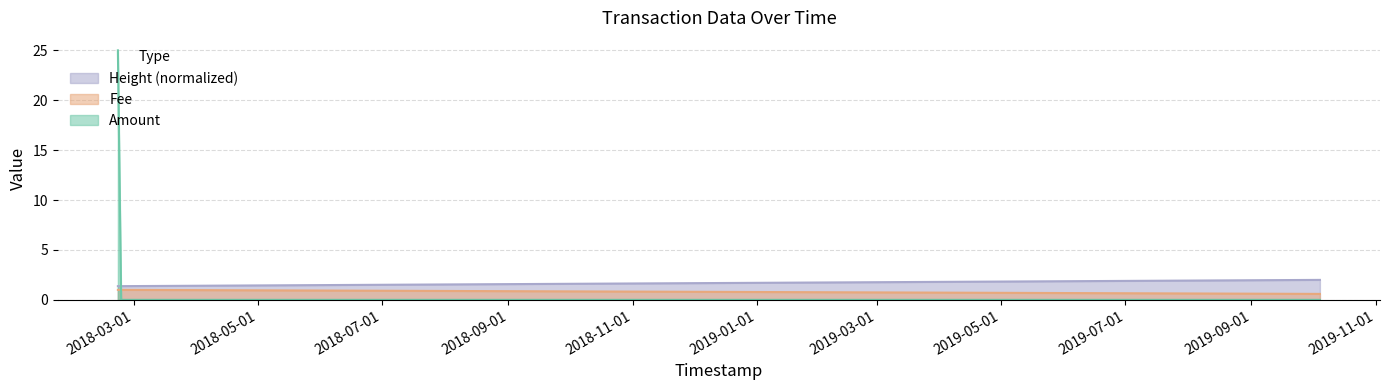

How many distinct data groups are displayed?

3